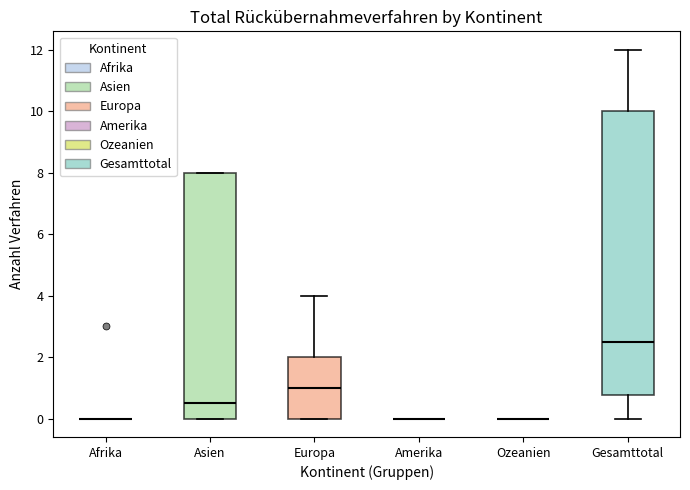

Comparing the boxes themselves (not the whiskers), which one is the tallest?

Gesamttotal